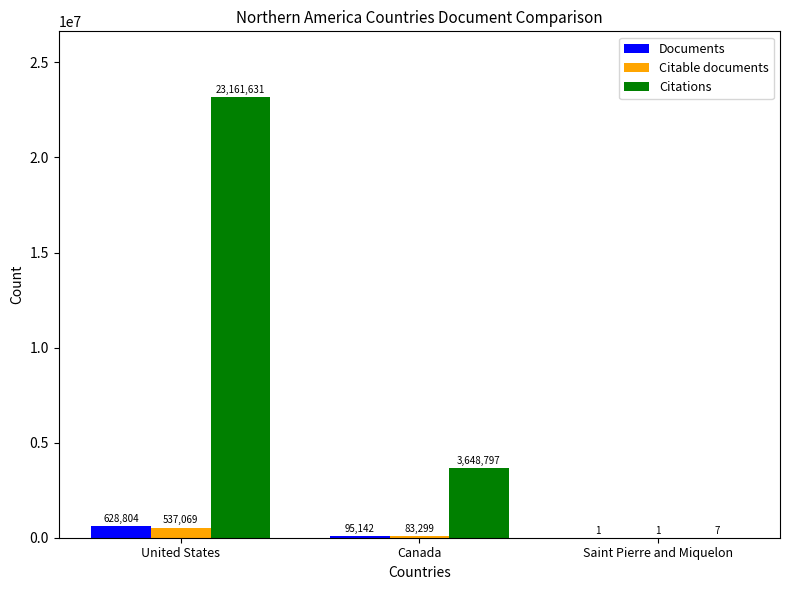

How many distinct data groups are displayed?

3